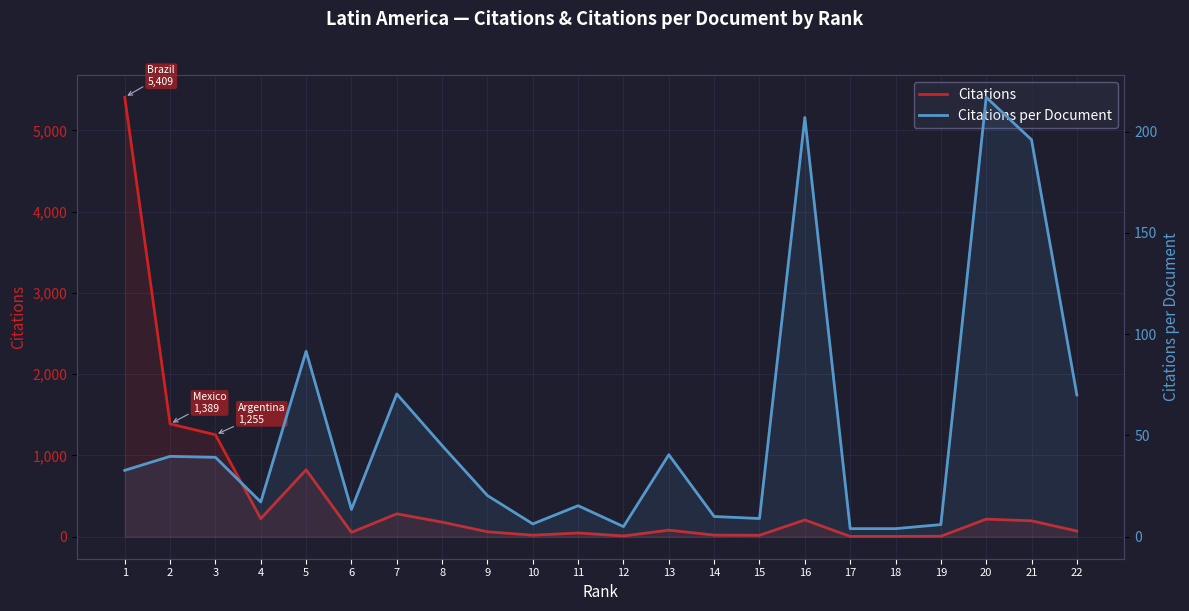

List the series in order of their peak value, highest first.

Citations, Citations per Document